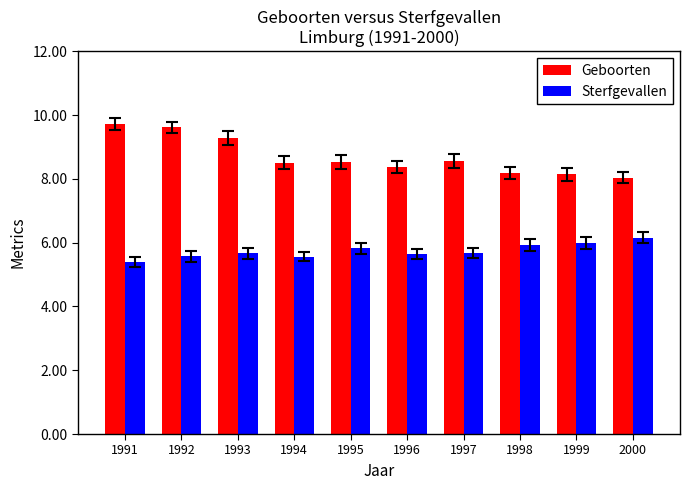

Rank the categories by Geboorten value from lowest to highest.

2000, 1999, 1998, 1996, 1994, 1995, 1997, 1993, 1992, 1991